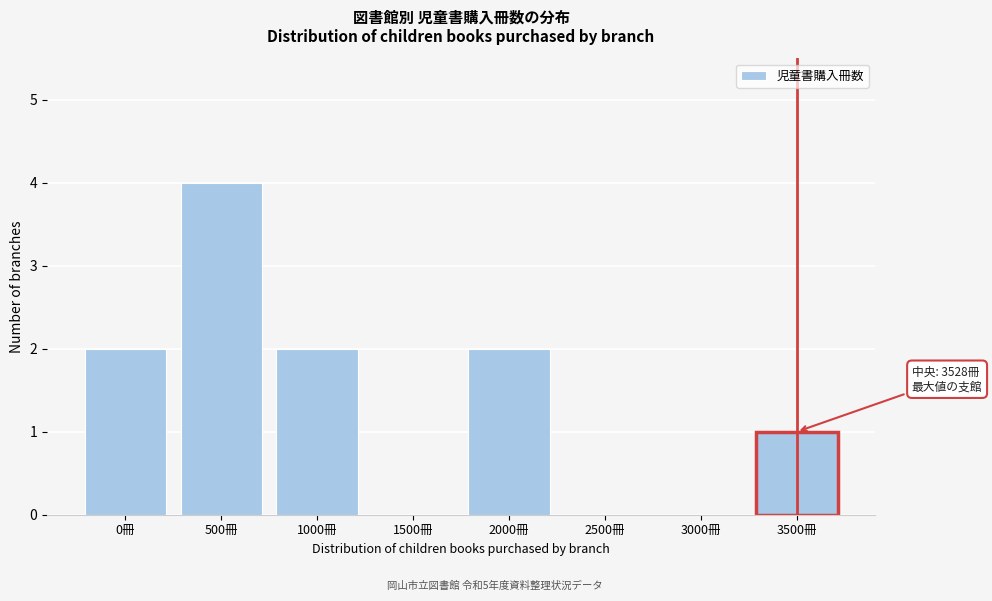

Reading left to right, extract all data points from this chart.

0冊=2	500冊=4	1000冊=2	1500冊=0	2000冊=2	2500冊=0	3000冊=0	3500冊=1